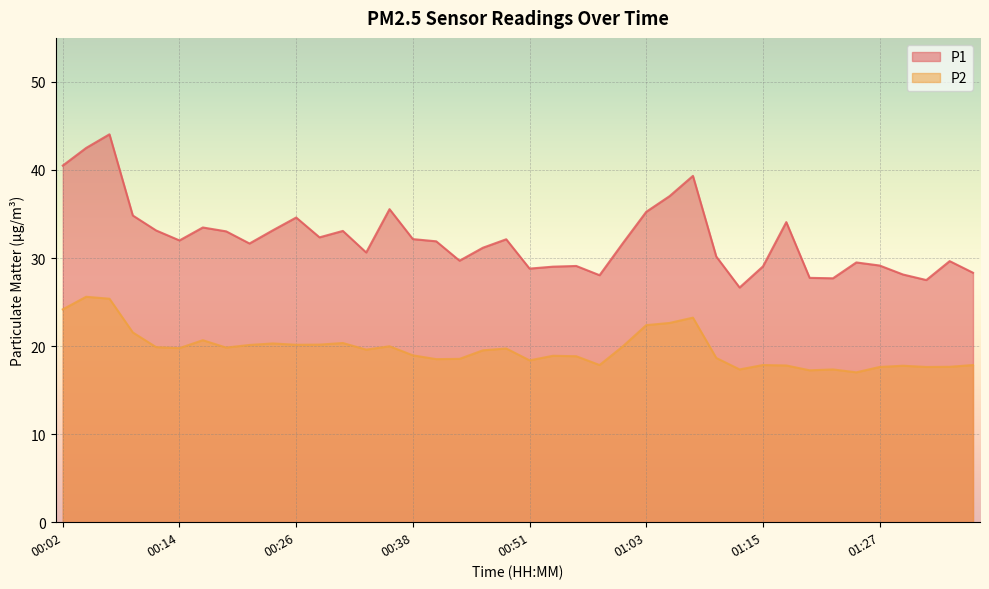

Which series has the widest spread of values?

P1